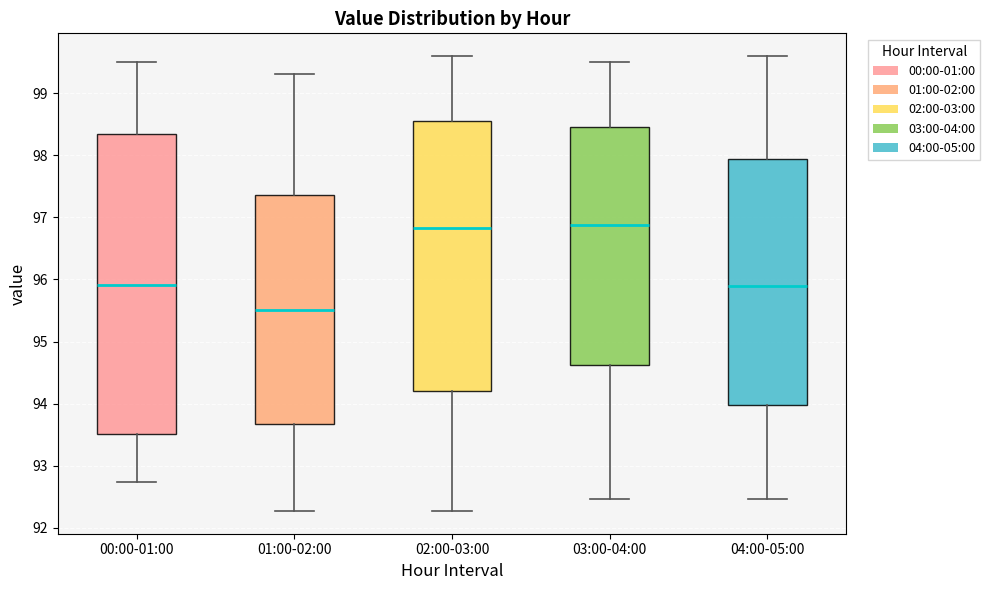

Where is the upper edge of the box for 04:00-05:00 on the y-axis? The values are not printed on the chart, so give them approximately, as read against the axis.

97.9